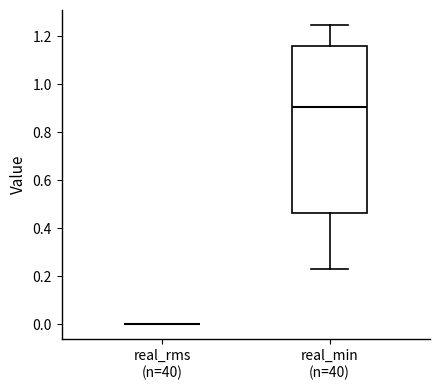

Reading left to right, read every box against the y-axis: the position of its median line, the range the box covers, and the ends of its whiskers. The values are not printed on the chart, so give them approximately, as read against the axis.

real_rms (n=40): box collapsed to a line at 0.00, whiskers 0.00 to 0.00
real_min (n=40): median 0.90, box 0.46 to 1.16, whiskers 0.24 to 1.24